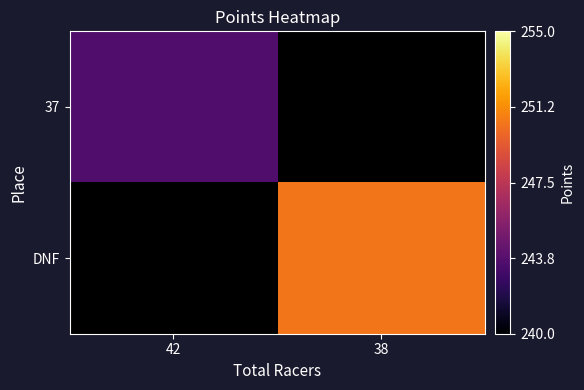

Which has a higher value, 38 or 42?

42